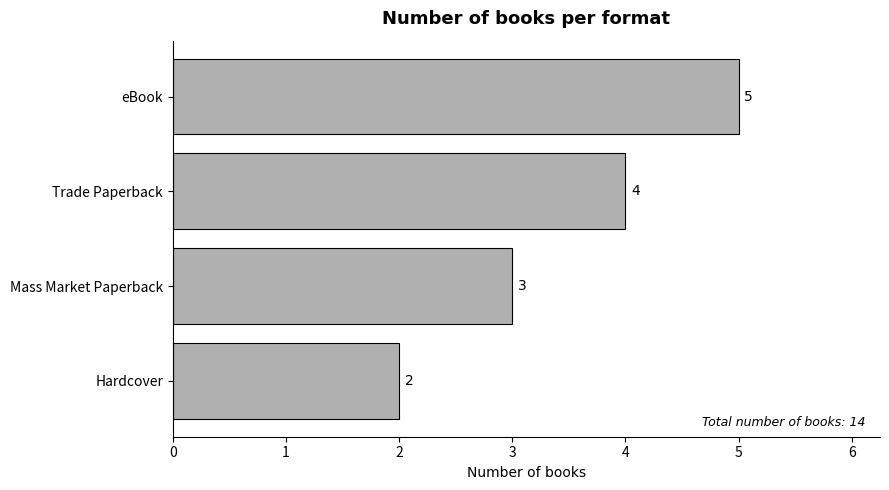

Count the values in the range 3 to 5.

3